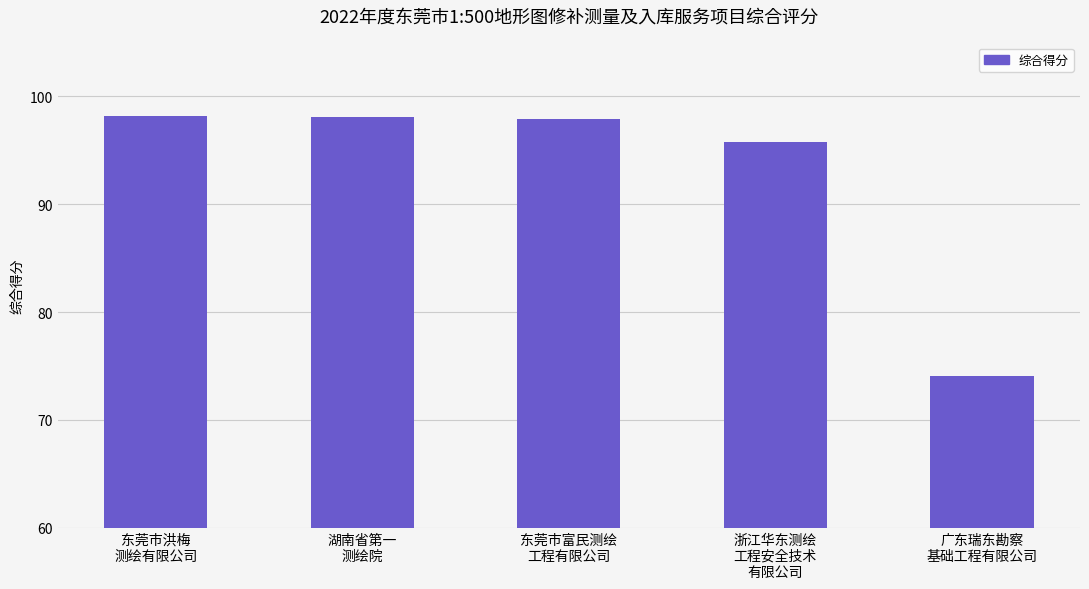

What is the value of the 3rd bar from the left?

97.9